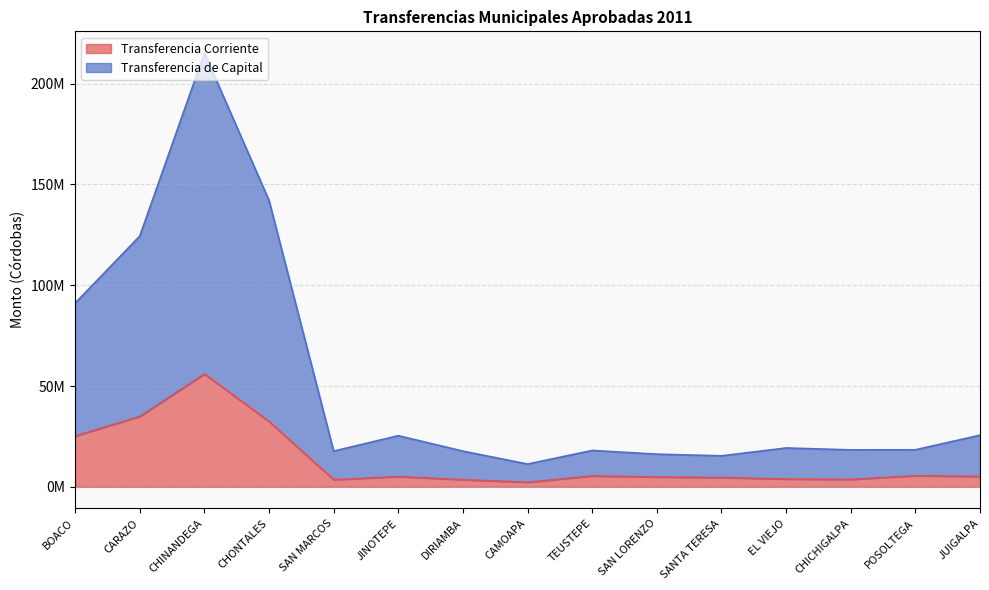

How many interior local peaks does the Transferencia Corriente series have?

4